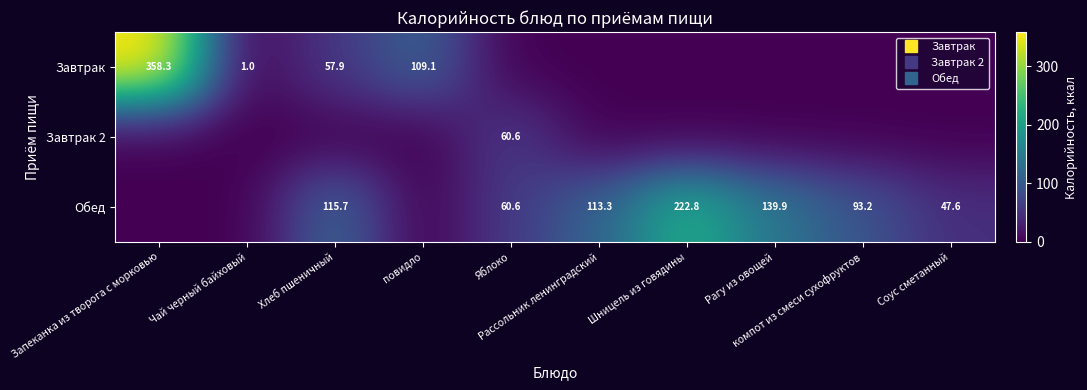

Between Рагу из овощей and Соус сметанный, which series saw the biggest shift?

Обед